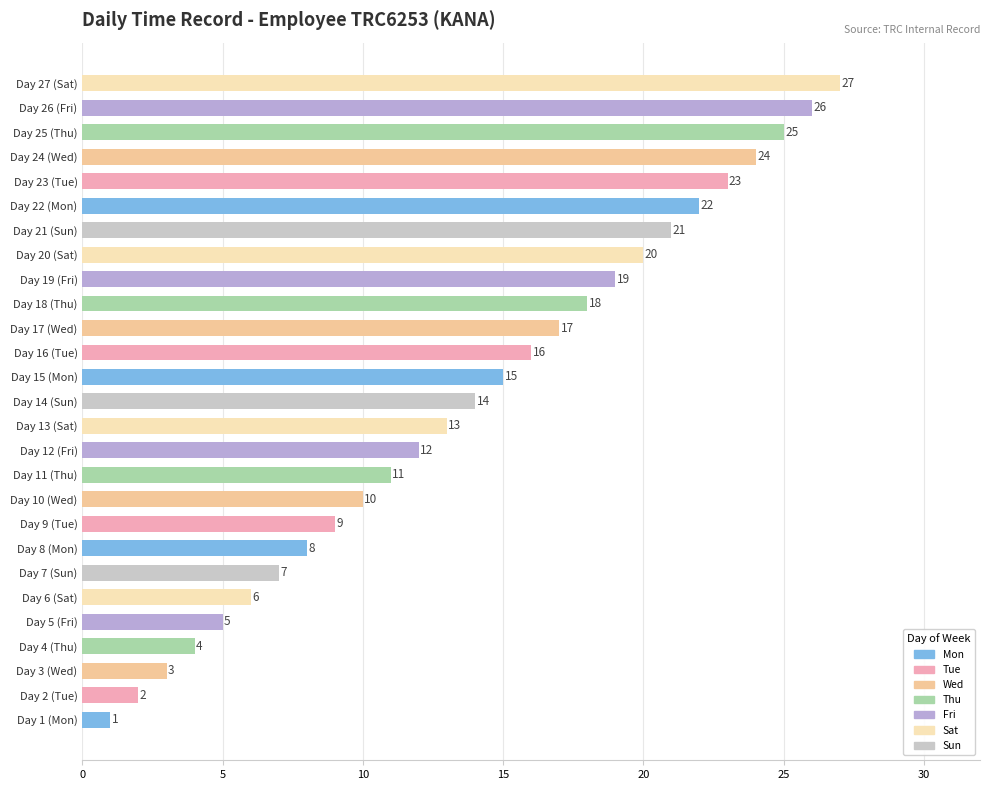

How many distinct data groups are displayed?

1